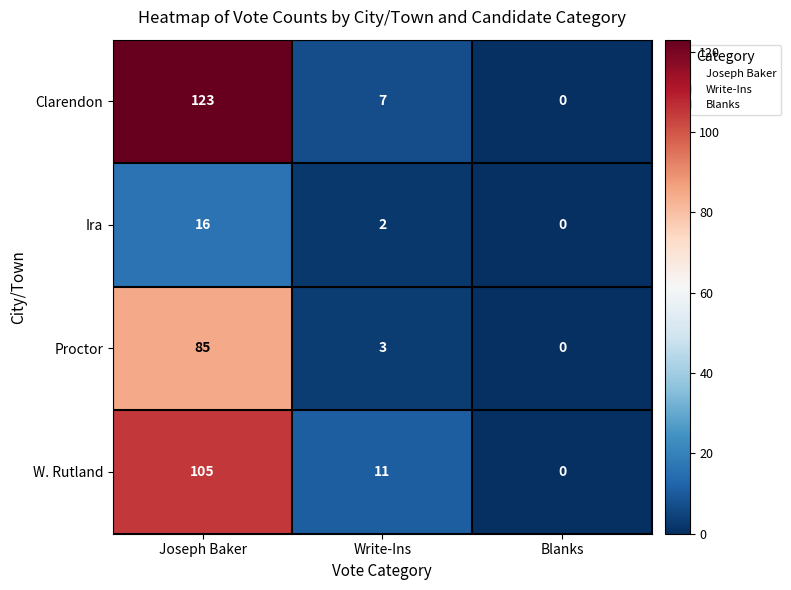

What is the sum of the Ira values at Write-Ins and Joseph Baker?

18